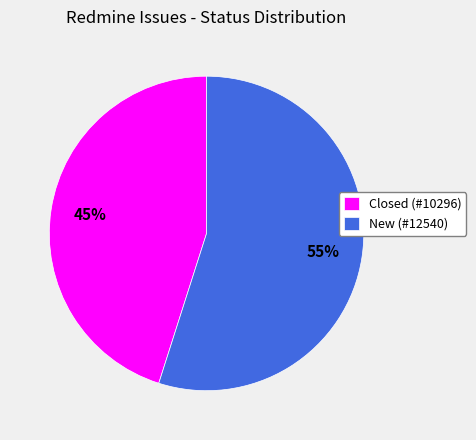

To the nearest percent, what is the average slice percentage?

50%